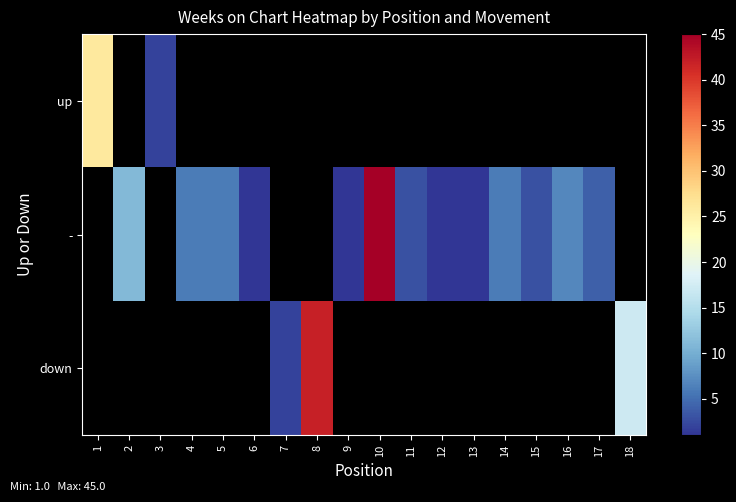

At how many categories does at least one series exceed 2?

12